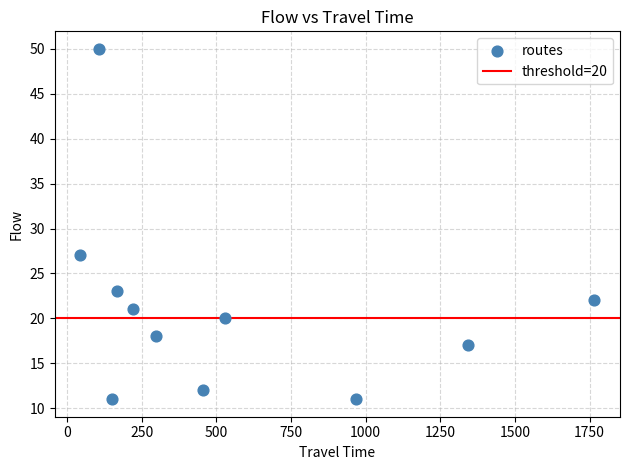

What Y value in the scatter plot is closest to 30?

27